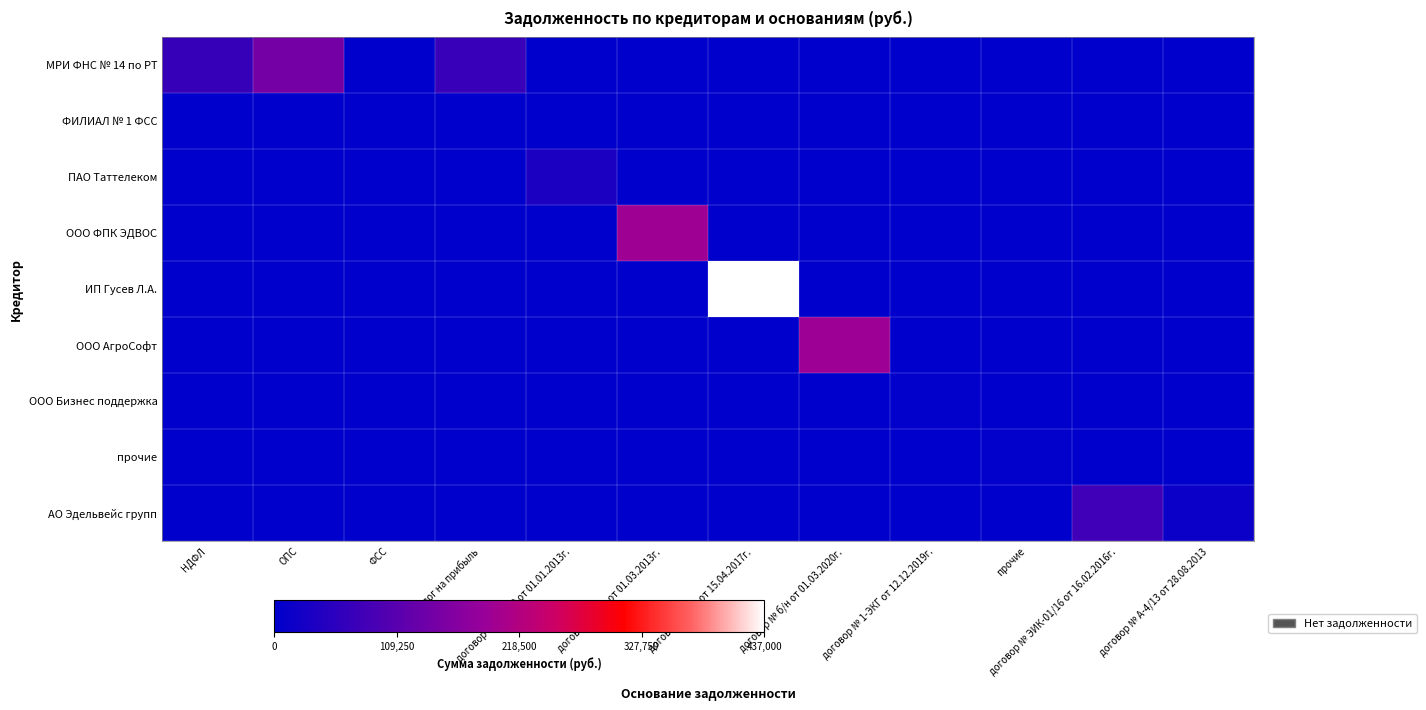

Which series changed the most between ОПС and налог на прибыль?

МРИ ФНС № 14 по РТ